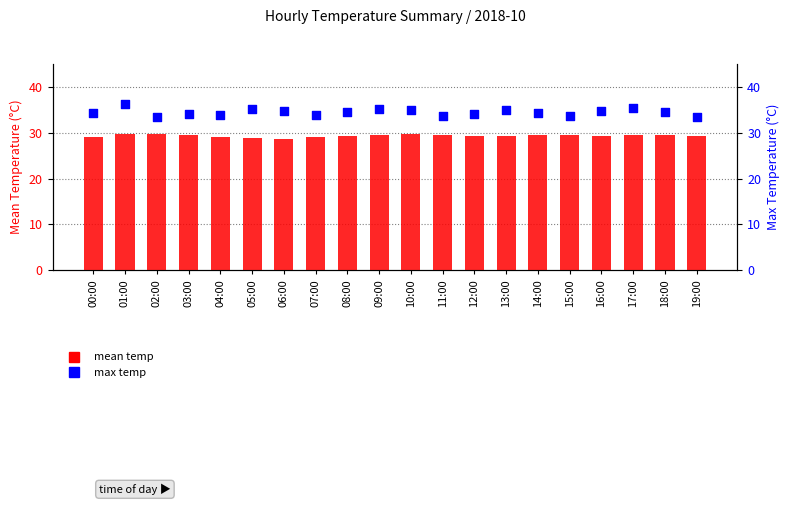

Is the value of max temp at 00:00 greater than the value of mean temp at 02:00?

Yes